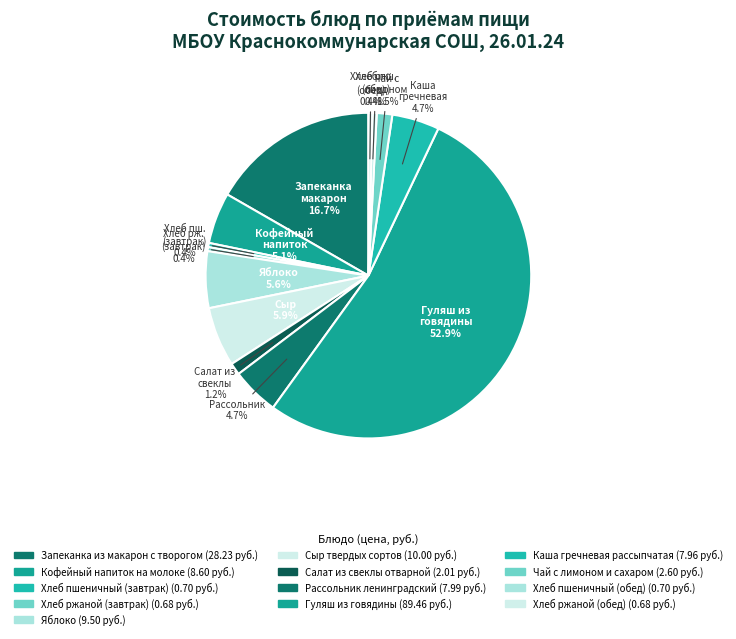

Rank the categories by value from lowest to highest.

Хлеб ржаной (завтрак), Хлеб ржаной (обед), Хлеб пшеничный (завтрак), Хлеб пшеничный (обед), Салат из свеклы отварной, Чай с лимоном и сахаром, Каша гречневая рассыпчатая, Рассольник ленинградский, Кофейный напиток на молоке, Яблоко, Сыр твердых сортов, Запеканка из макарон с творогом, Гуляш из говядины